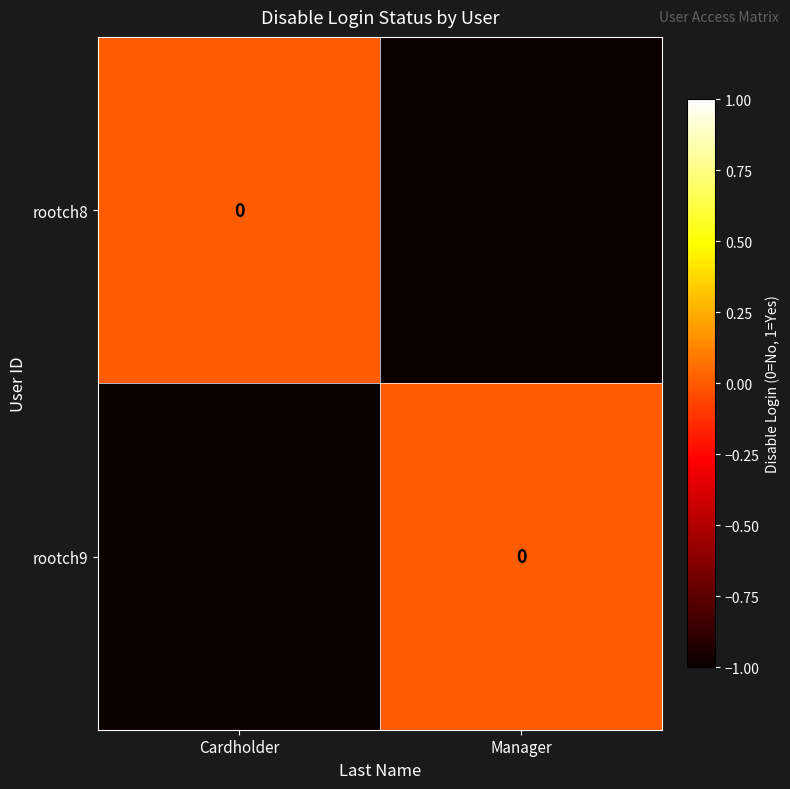

Count the number of data series in this chart.

2